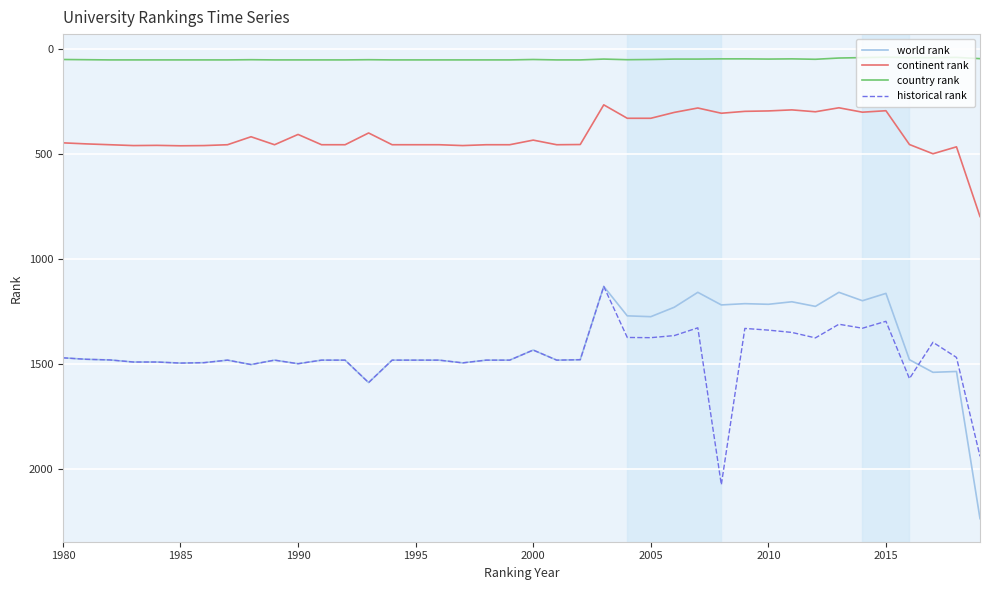

Which series has the largest range (max minus min)?

world rank